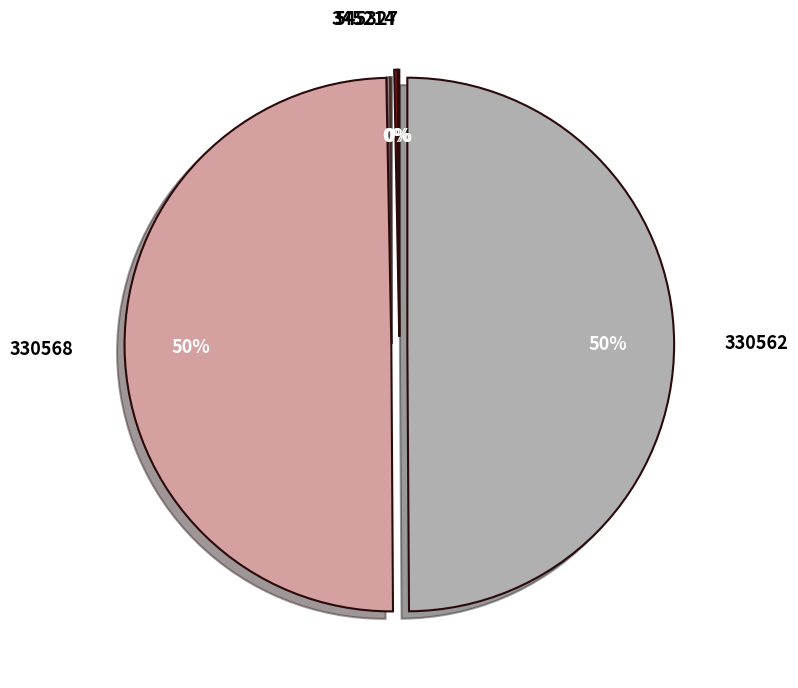

To the nearest percent, what is the difference between the largest and smallest slice percentages?

50%